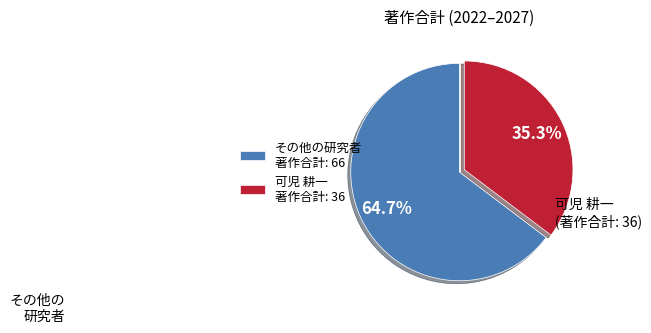

Which category has the biggest portion of the pie?

その他の研究者 著作合計: 66